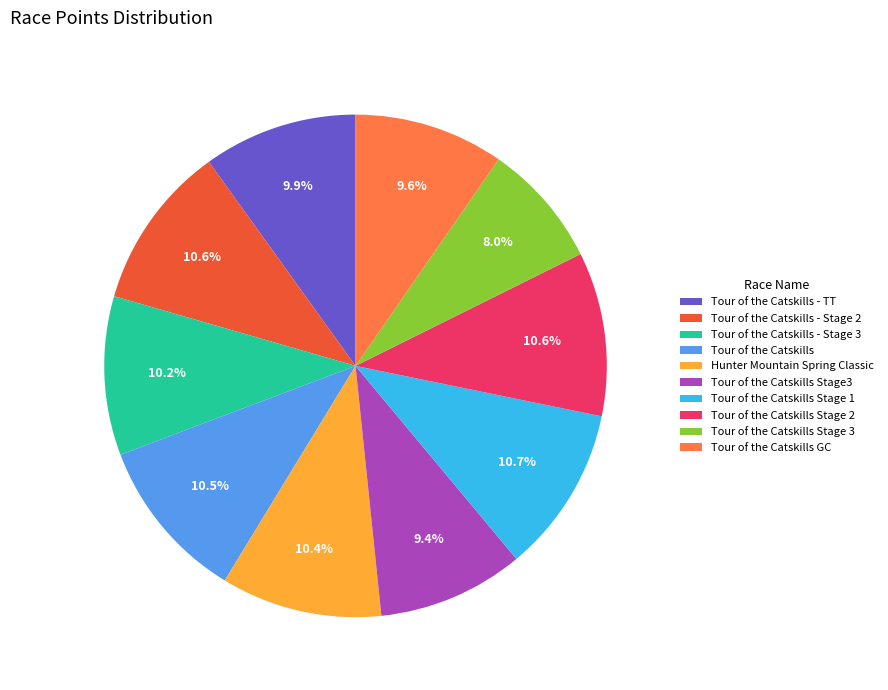

The Tour of the Catskills GC slice represents 10% of the pie. True or false?

True